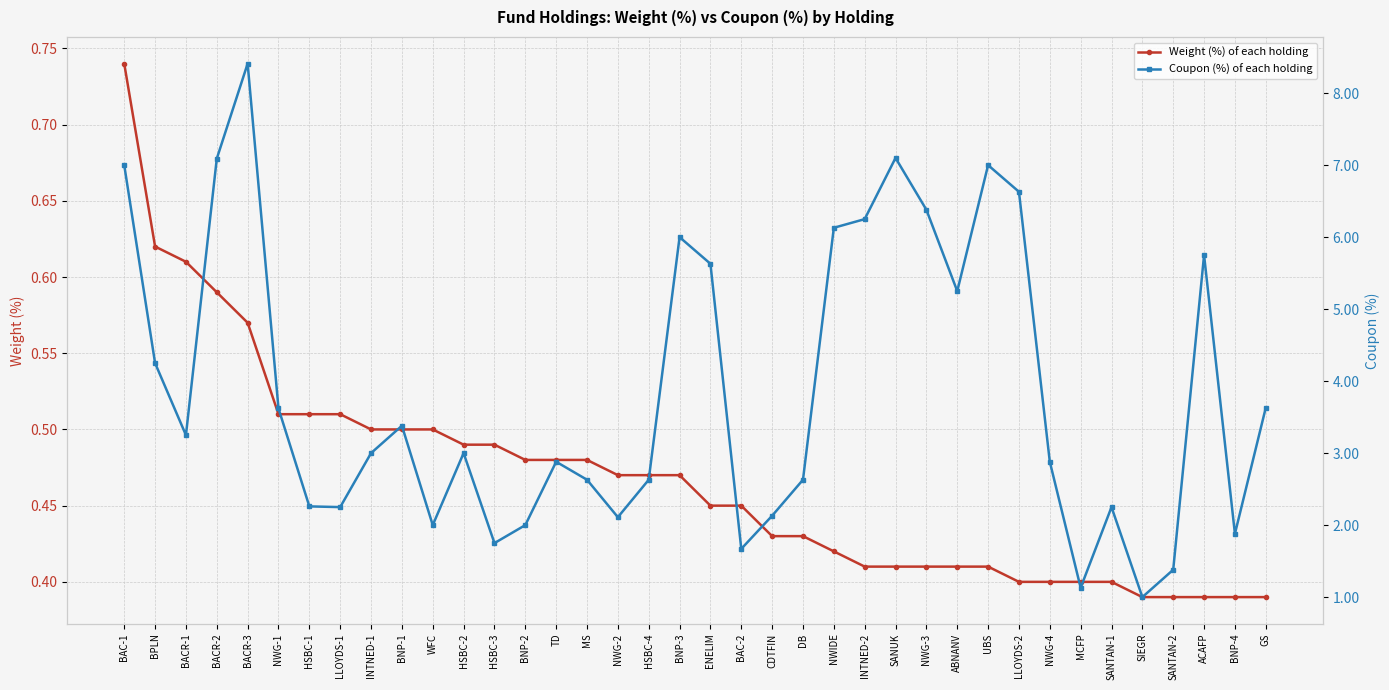

What is the difference between the maximum and minimum values in the Weight (%) of each holding series?

0.3